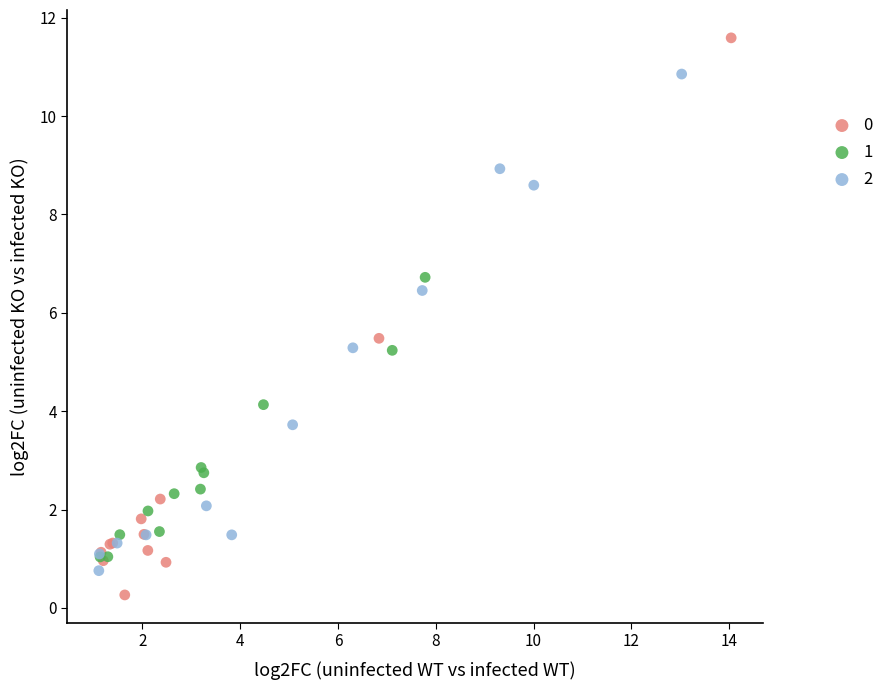

Which series has the widest spread of Y values?

0